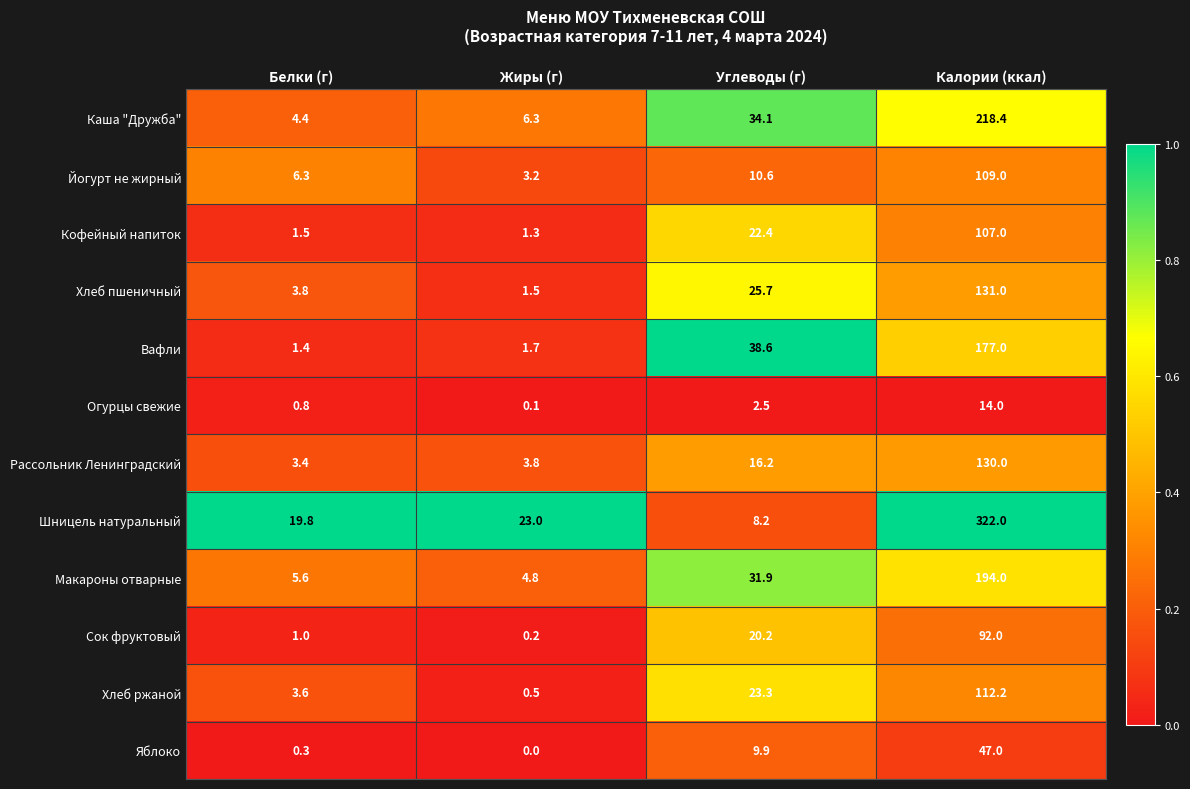

Which series has the widest spread of values?

Шницель натуральный